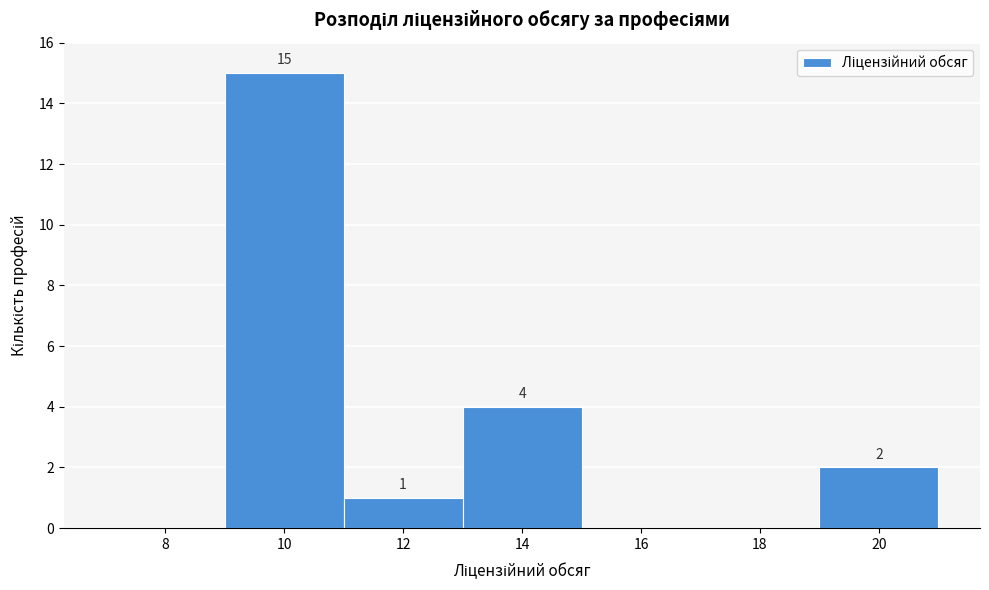

Reading left to right, transcribe all the data shown in this chart.

8=0	10=15	12=1	14=4	16=0	18=0	20=2